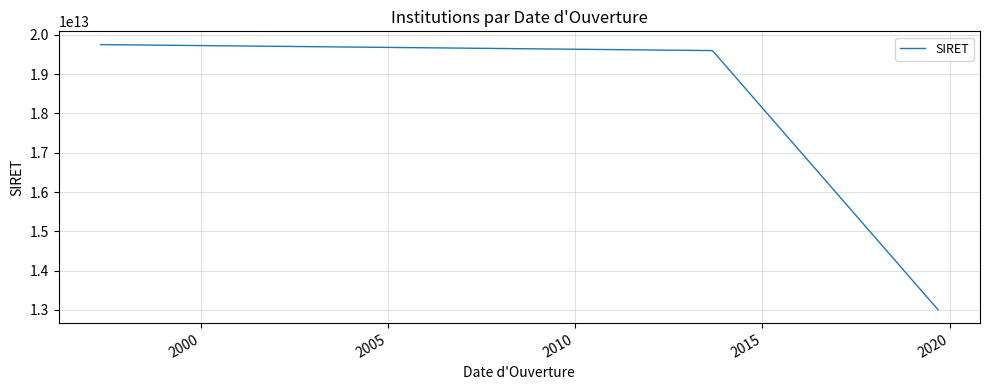

What is the smallest value displayed?

13002575200010